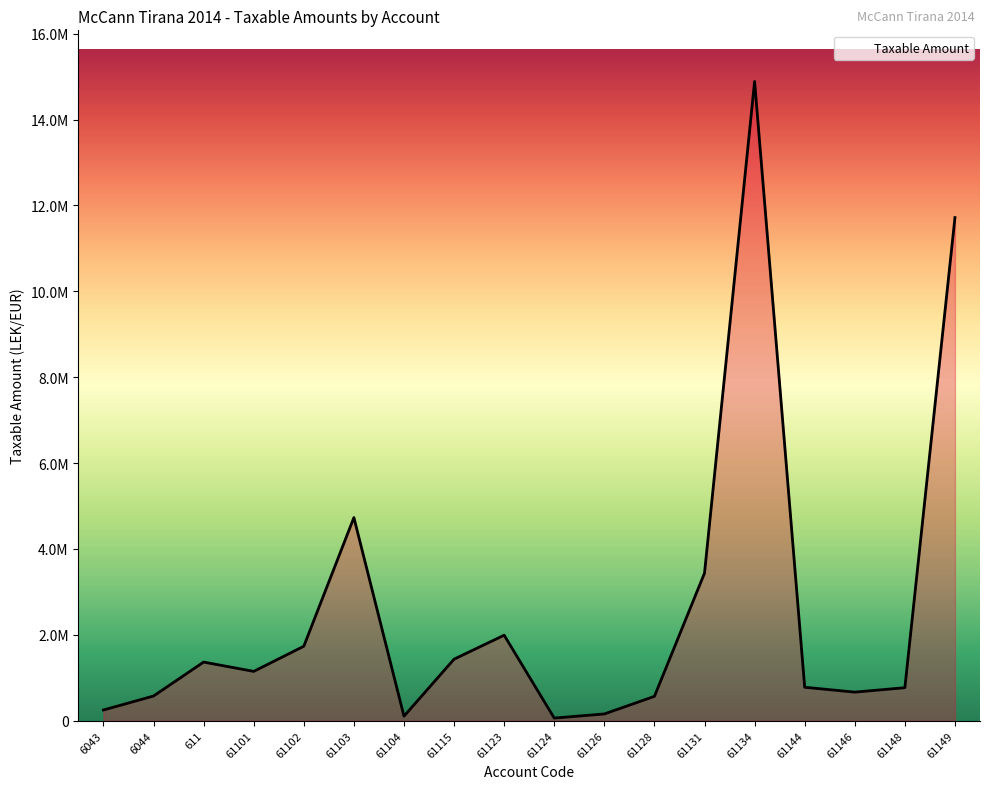

What position from the left is 6043?

1